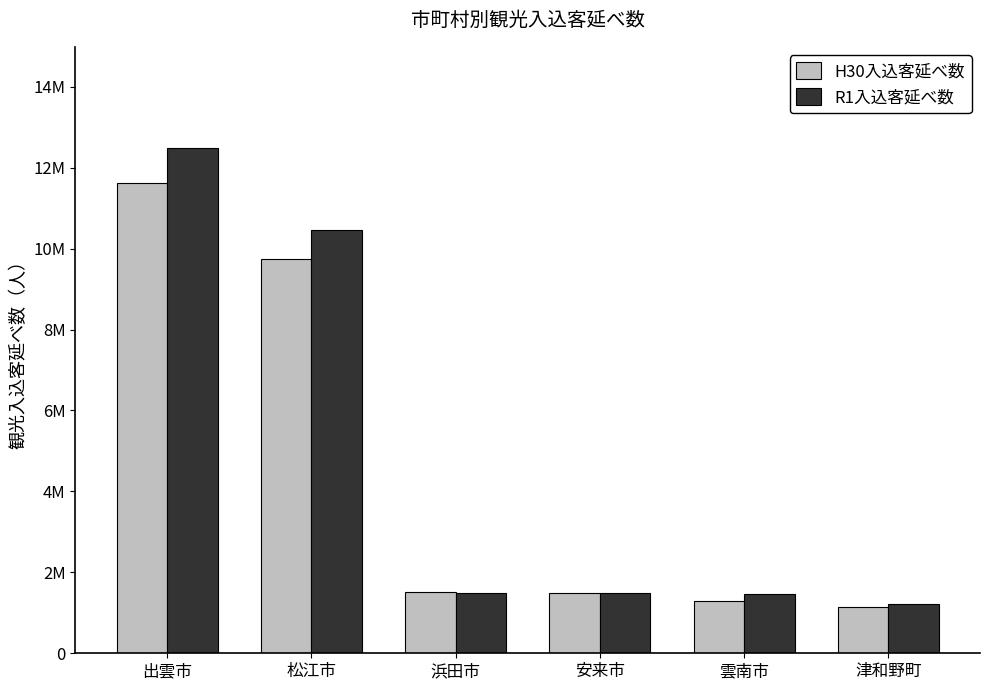

Are the bars horizontal?

No